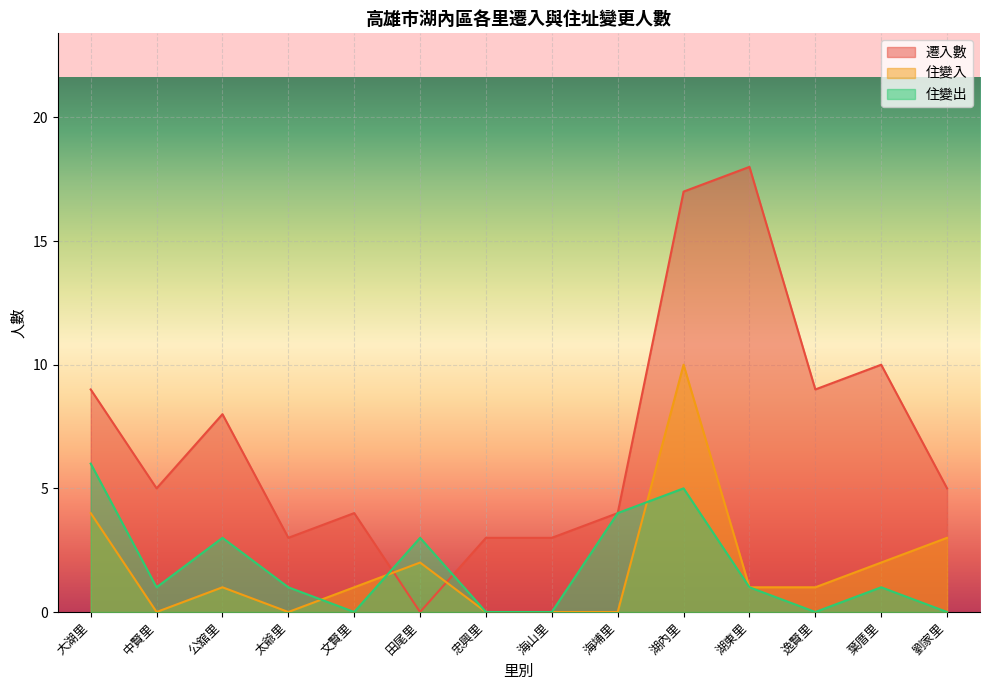

How many positive values does the 住變出 series have?

9